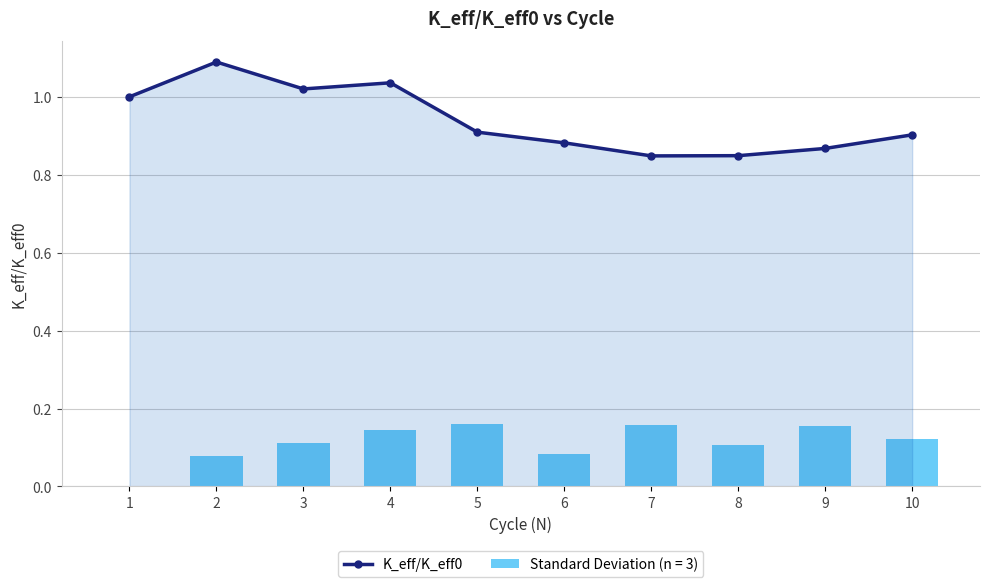

Is it true that K_eff/K_eff0 equals 1.5 at 4?

False